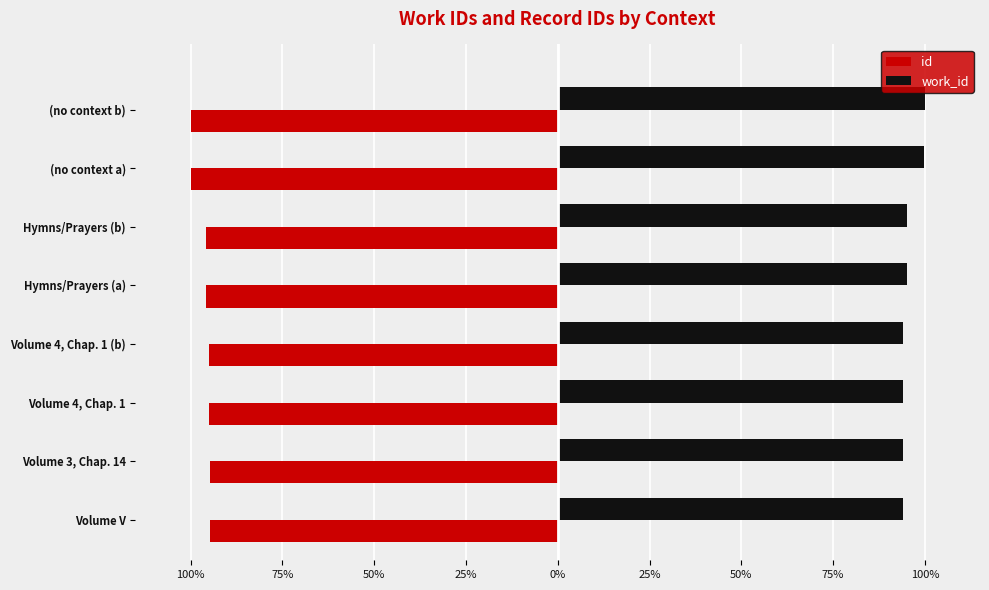

What is the maximum value shown in the chart?

100.0